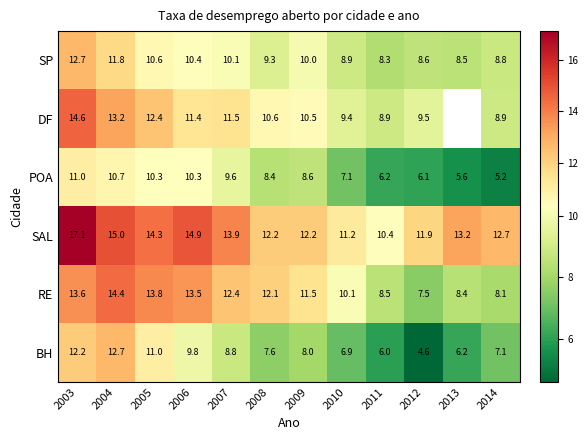

What is the difference between the highest and lowest values at 2013?

7.6